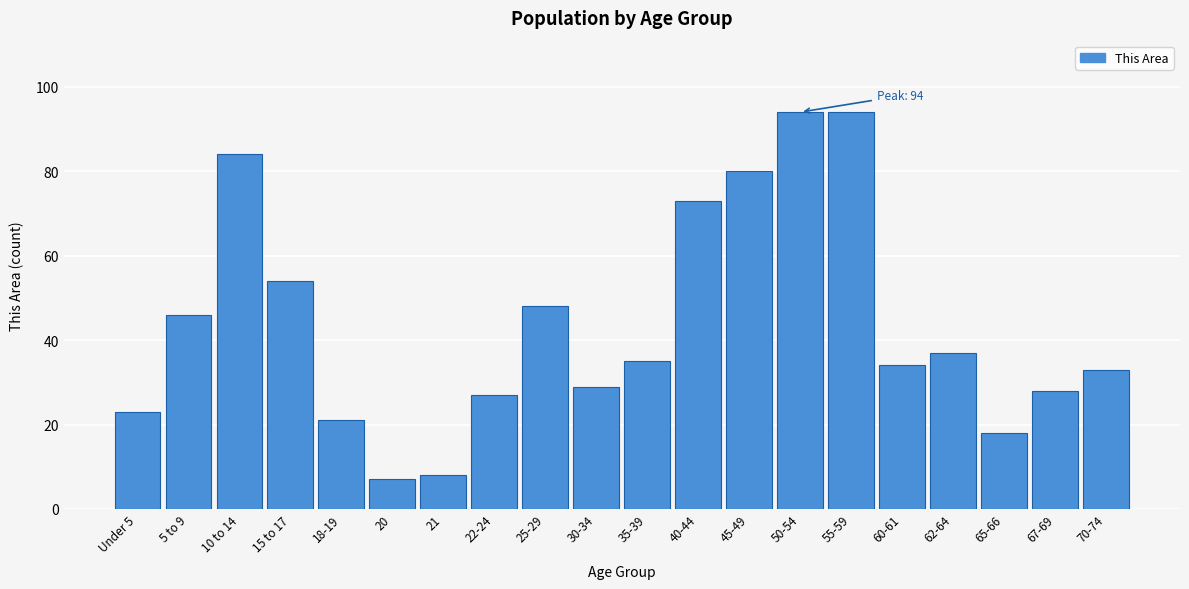

Reading left to right, extract all data points from this chart.

Under 5=23	5 to 9=46	10 to 14=84	15 to 17=54	18-19=21	20=7	21=8	22-24=27	25-29=48	30-34=29	35-39=35	40-44=73	45-49=80	50-54=94	55-59=94	60-61=34	62-64=37	65-66=18	67-69=28	70-74=33